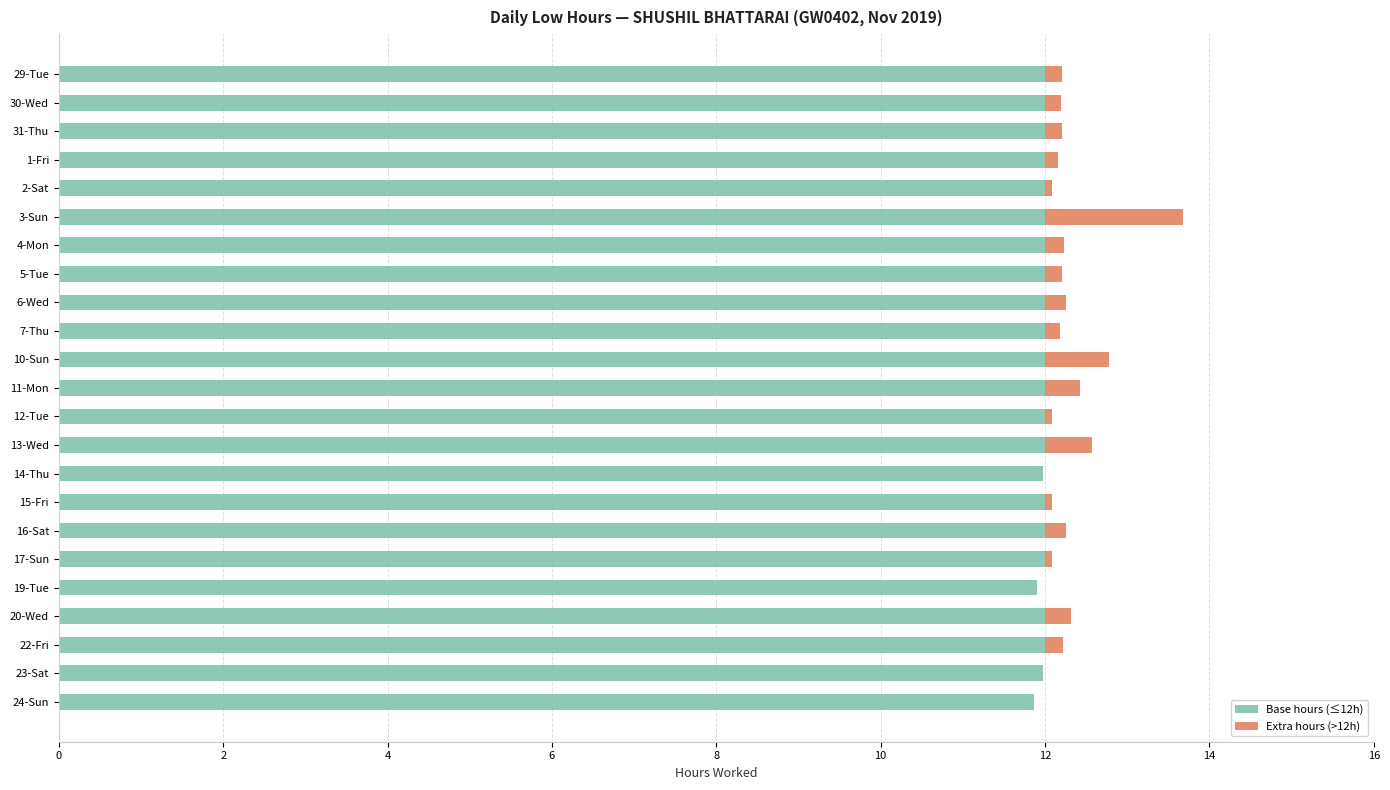

The Base hours (≤12h) series shows 18.4 at 31-Thu. True or false?

False